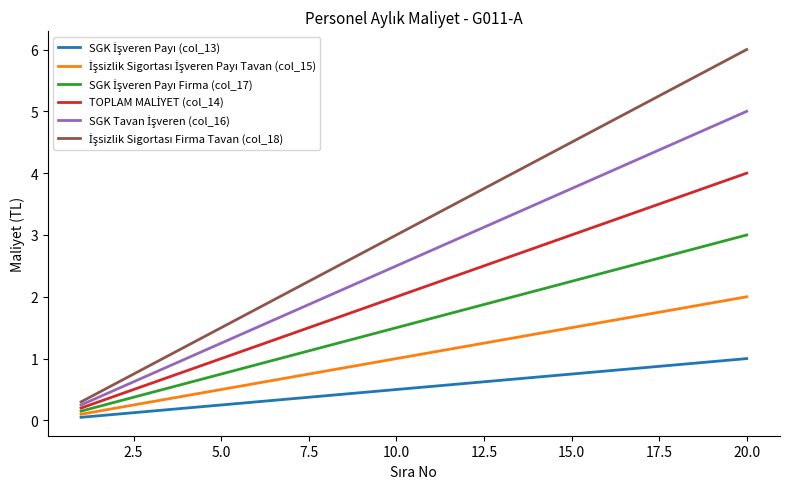

How many lines are shown in the chart?

6